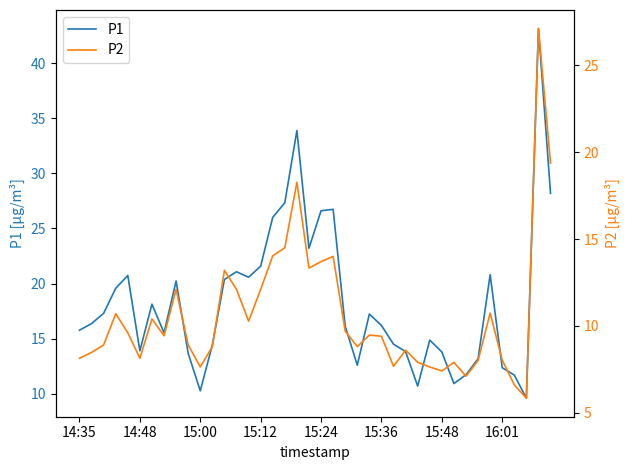

What position from the right is 16?

24